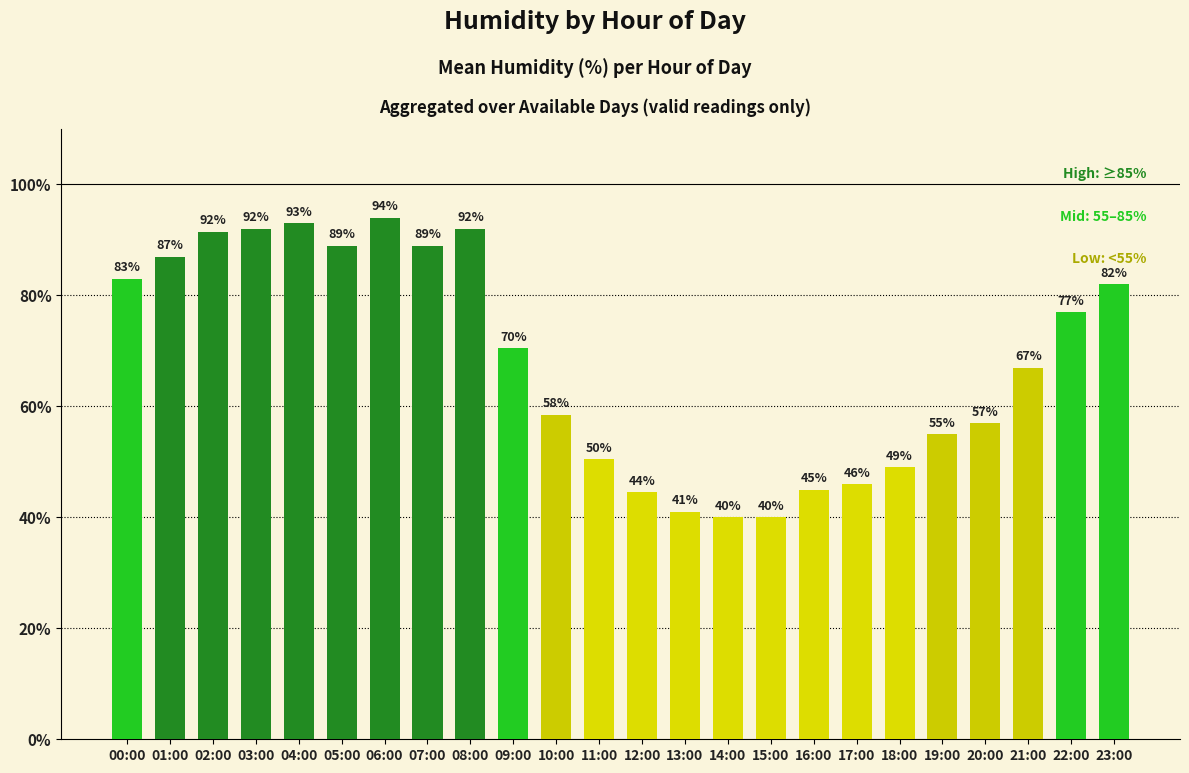

What is the difference between the second highest and minimum values?

53.0